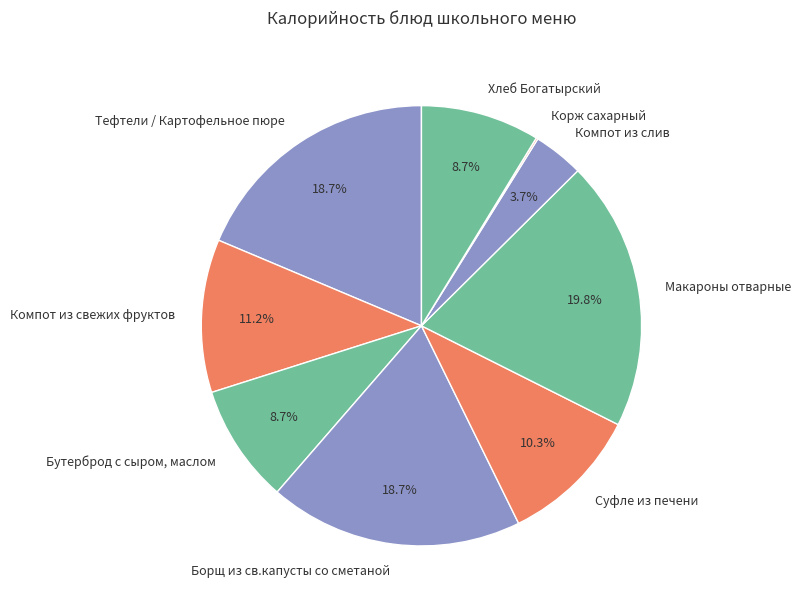

Which has a higher value, Борщ из св.капусты со сметаной or Компот из слив?

Борщ из св.капусты со сметаной